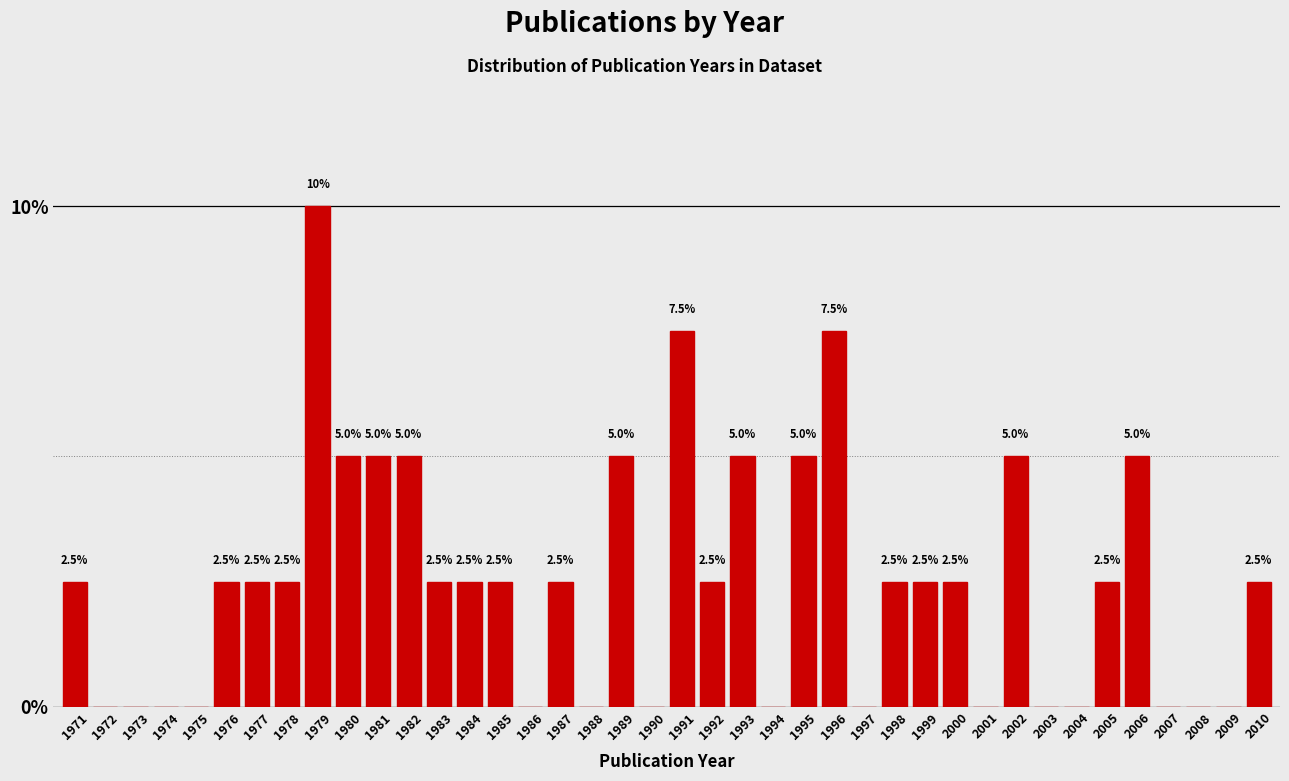

Reading right to left, what are all the values shown in this chart?

2010=2.5	2009=0.0	2008=0.0	2007=0.0	2006=5.0	2005=2.5	2004=0.0	2003=0.0	2002=5.0	2001=0.0	2000=2.5	1999=2.5	1998=2.5	1997=0.0	1996=7.5	1995=5.0	1994=0.0	1993=5.0	1992=2.5	1991=7.5	1990=0.0	1989=5.0	1988=0.0	1987=2.5	1986=0.0	1985=2.5	1984=2.5	1983=2.5	1982=5.0	1981=5.0	1980=5.0	1979=10.0	1978=2.5	1977=2.5	1976=2.5	1975=0.0	1974=0.0	1973=0.0	1972=0.0	1971=2.5